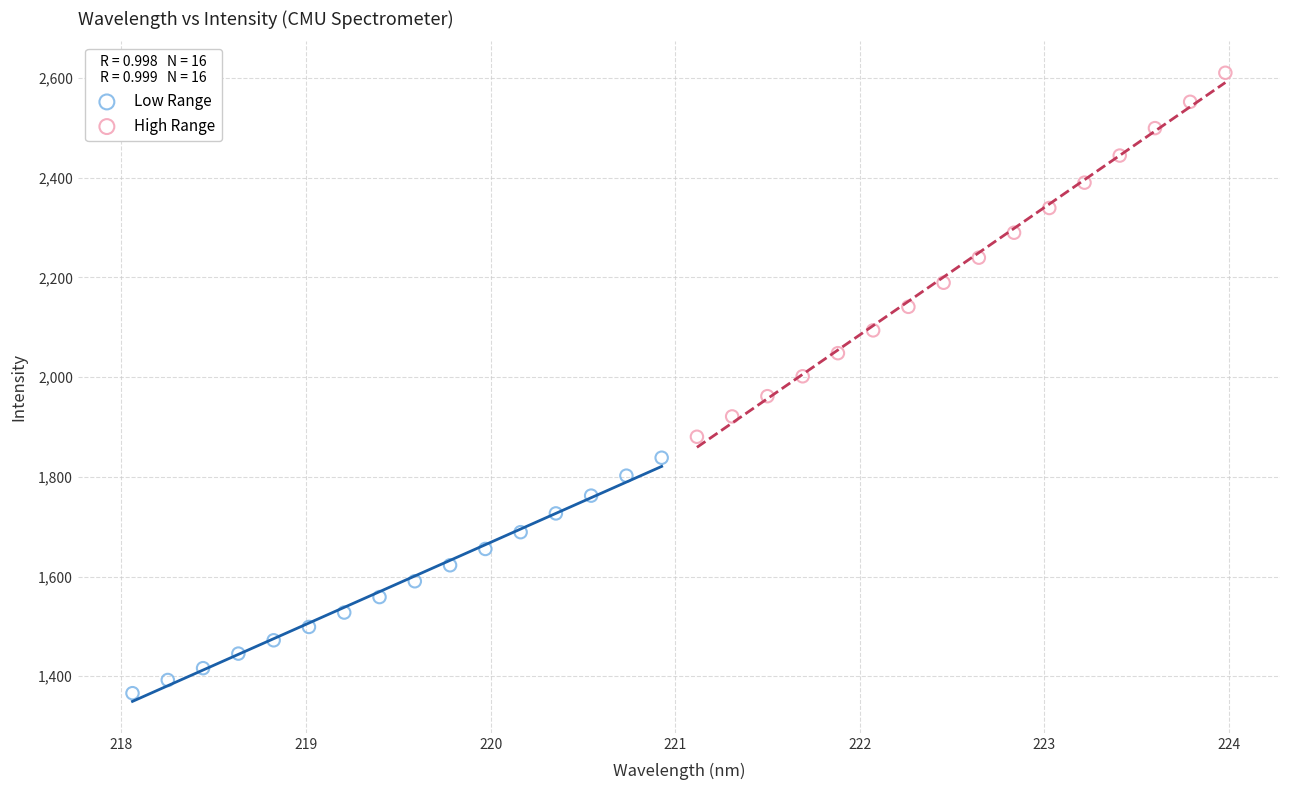

Which series contains the highest Y value?

High Range